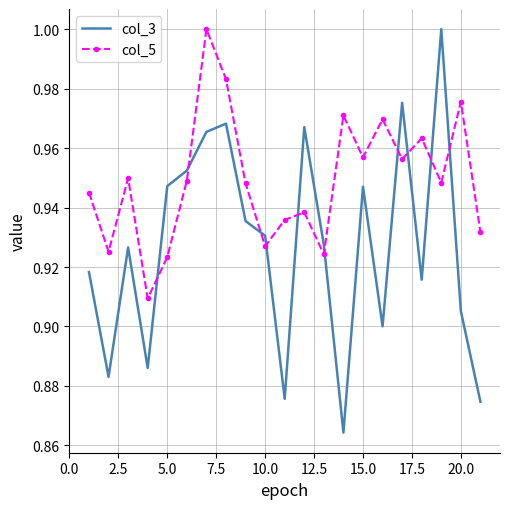

Which series has the widest spread of values?

col_3